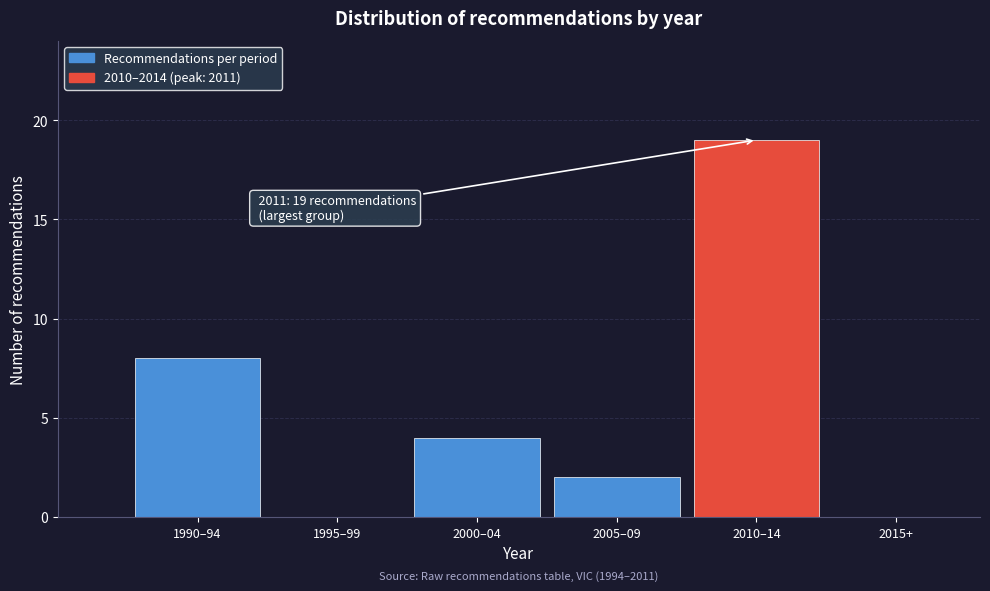

Reading right to left, list all the values displayed in this chart.

2015+=0	2010–14=19	2005–09=2	2000–04=4	1995–99=0	1990–94=8